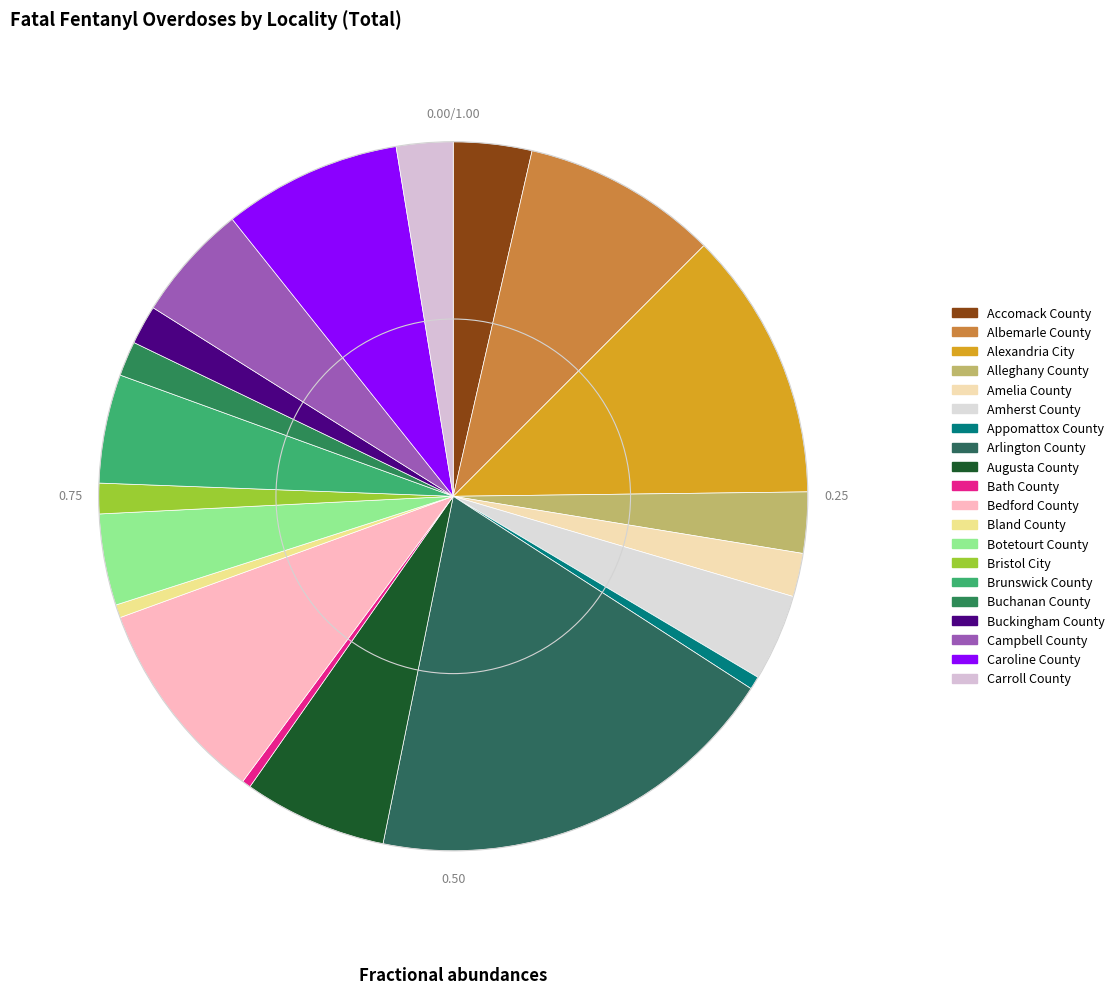

To the nearest percent, what percentage of the pie is Botetourt County?

4%